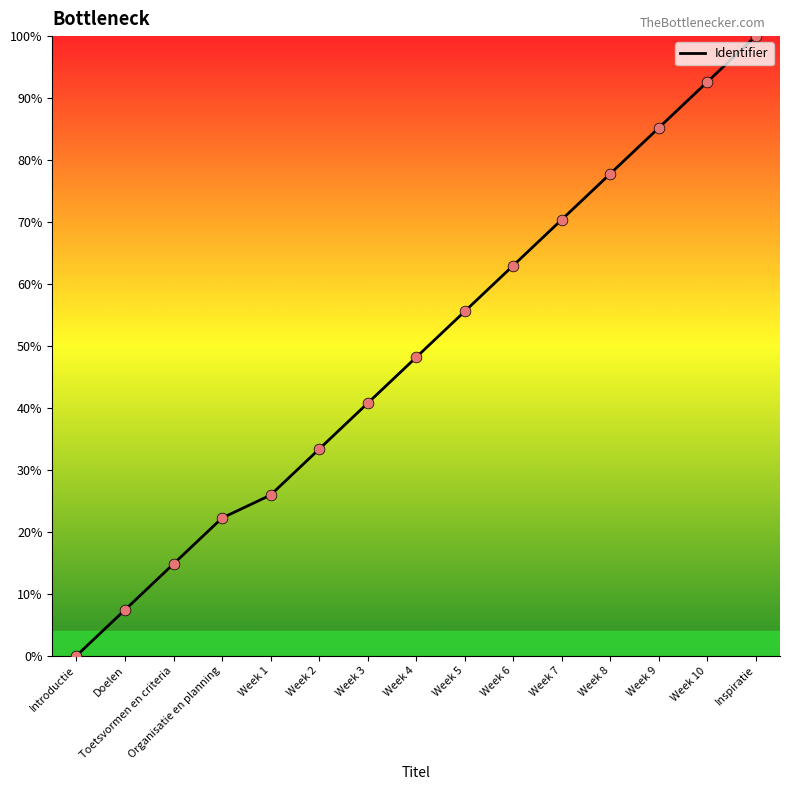

Between Week 6 and Inspiratie, which is larger?

Inspiratie